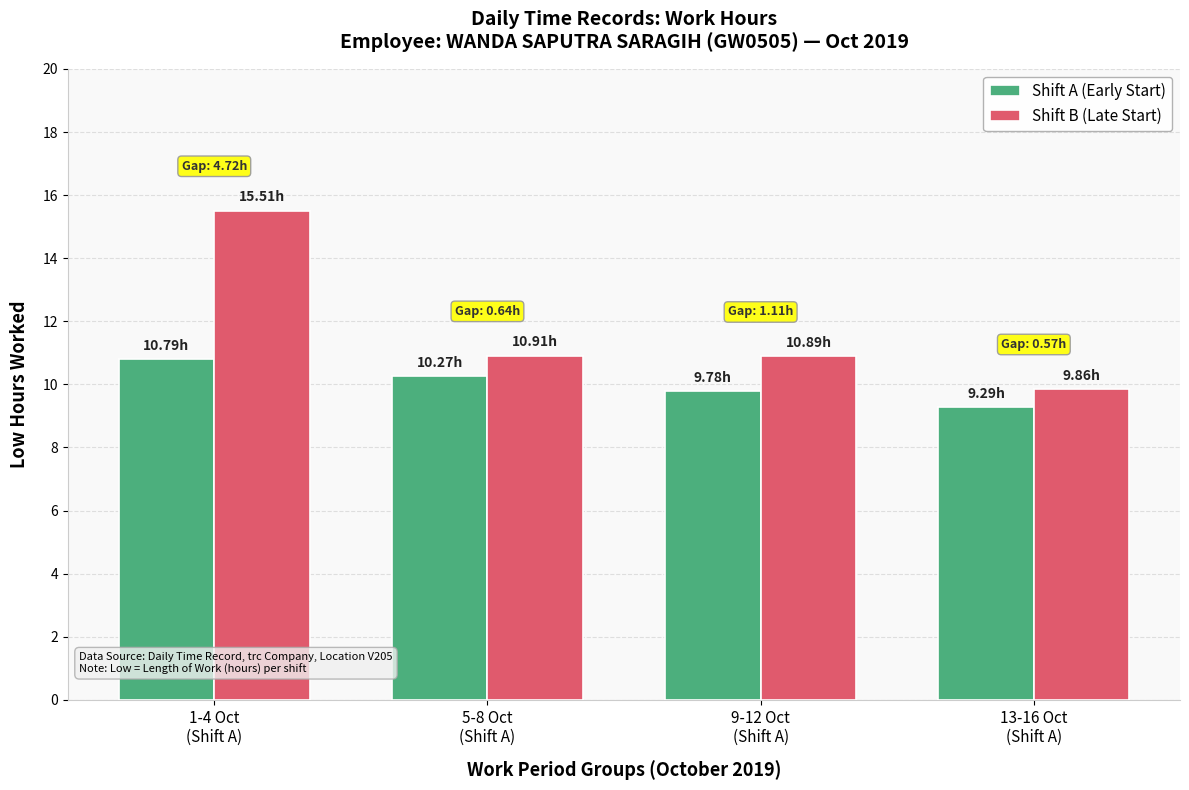

What are all the series names shown in the legend?

Shift A (Early Start), Shift B (Late Start)